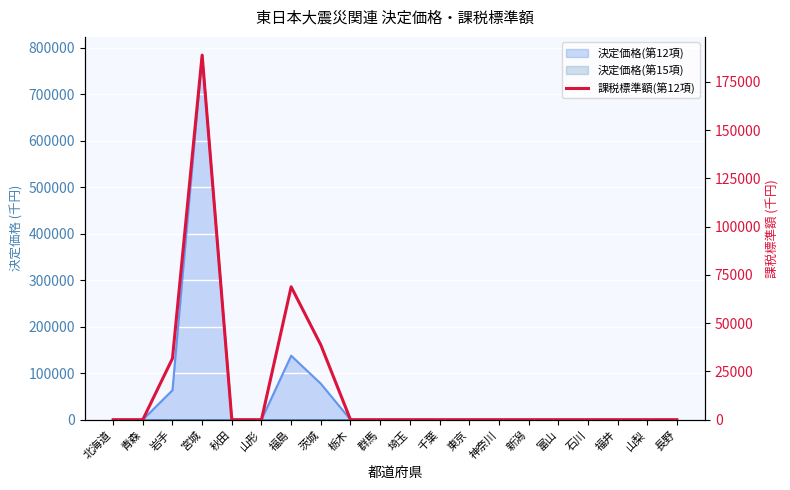

Reading right to left, list all the values displayed in this chart.

0	0	0	0	0	0	0	0	0	0	0	0	38711	68814	0	0	188803	31707	0	0